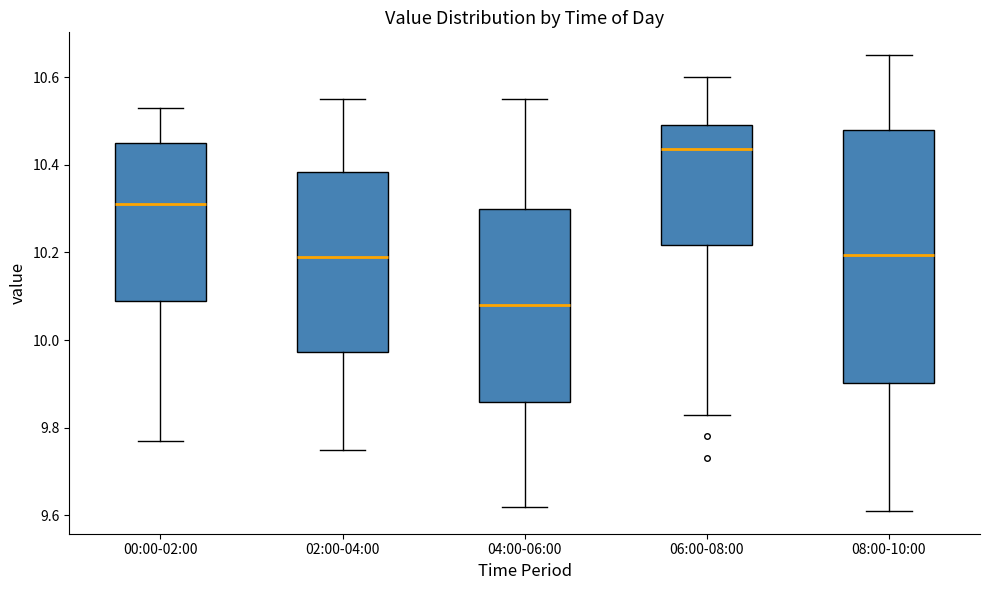

Reading left to right, transcribe this box plot: for each box, give where its median line is, the range the box spans, and where its two whiskers end, as read against the y-axis. The values are not printed on the chart, so give them approximately, as read against the axis.

00:00-02:00: median 10.32, box 10.10 to 10.46, whiskers 9.78 to 10.54
02:00-04:00: median 10.20, box 9.98 to 10.38, whiskers 9.76 to 10.56
04:00-06:00: median 10.08, box 9.86 to 10.30, whiskers 9.62 to 10.56
06:00-08:00: median 10.44, box 10.22 to 10.50, whiskers 9.84 to 10.60
08:00-10:00: median 10.20, box 9.90 to 10.48, whiskers 9.62 to 10.66